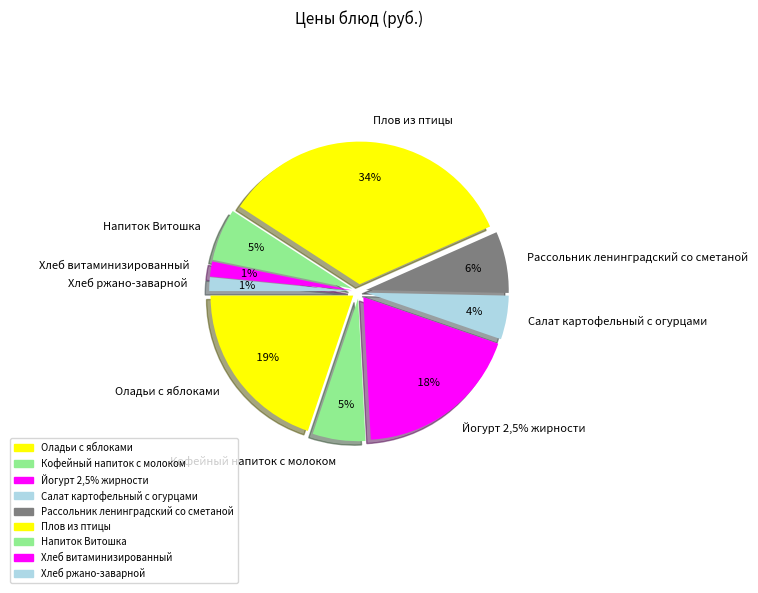

How many slices are in this pie chart?

9